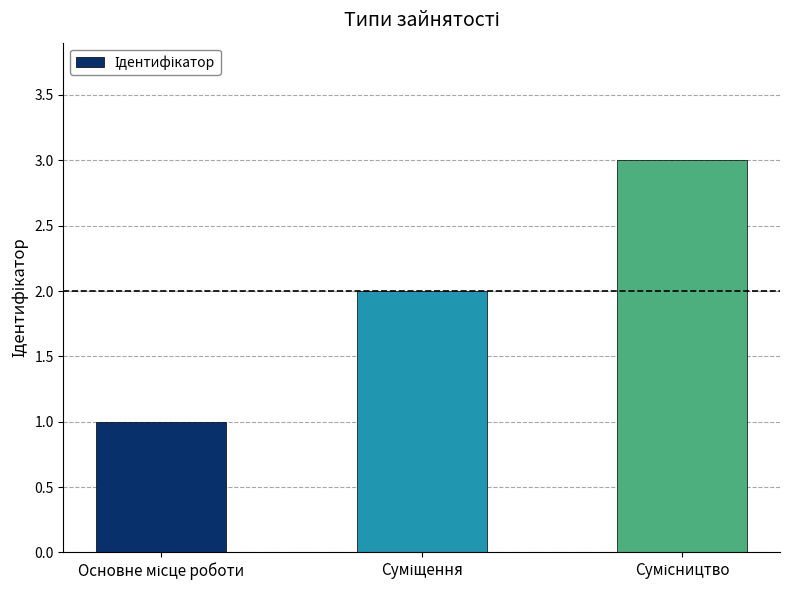

What is the greatest value displayed?

3